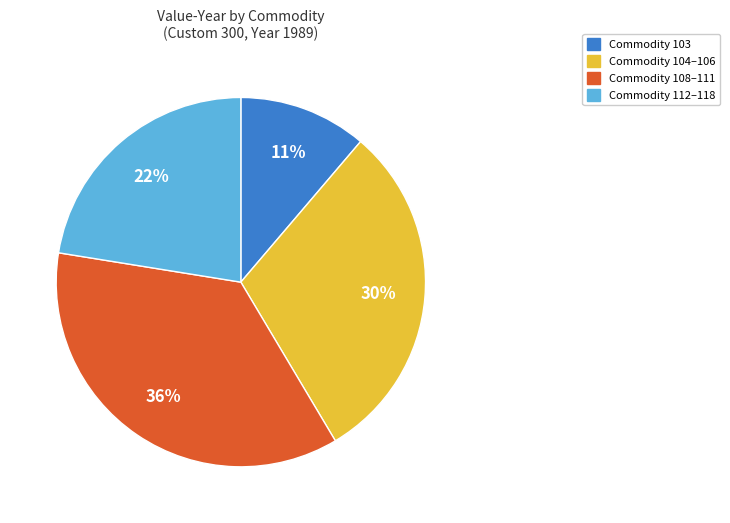

How many slices are in this pie chart?

4